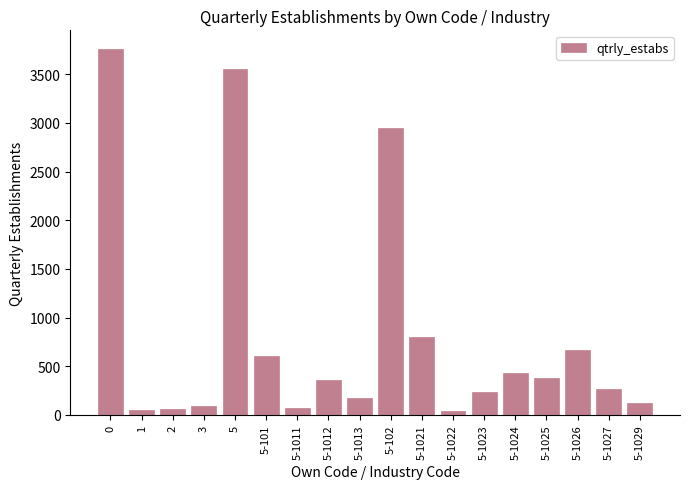

What is the ratio of the value at 3 to the value at 5-101?

0.2